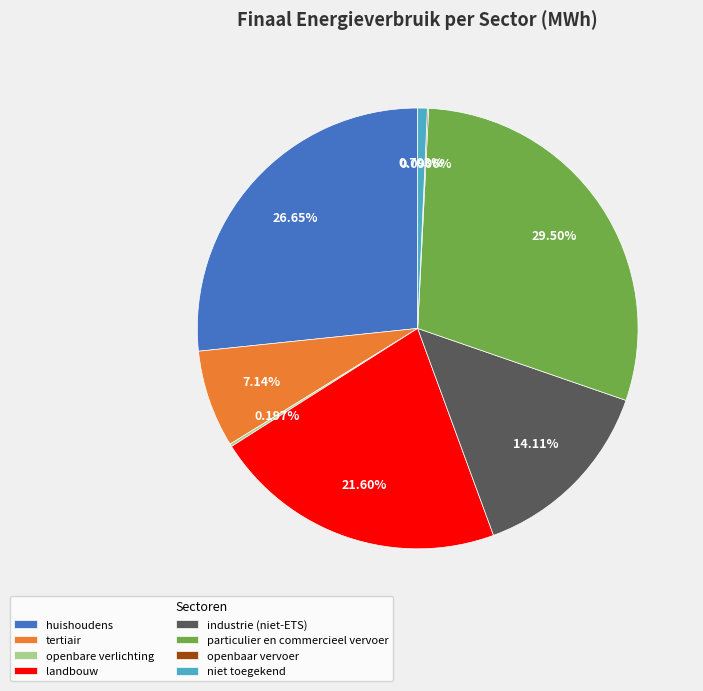

Between huishoudens and niet toegekend, which is larger?

huishoudens